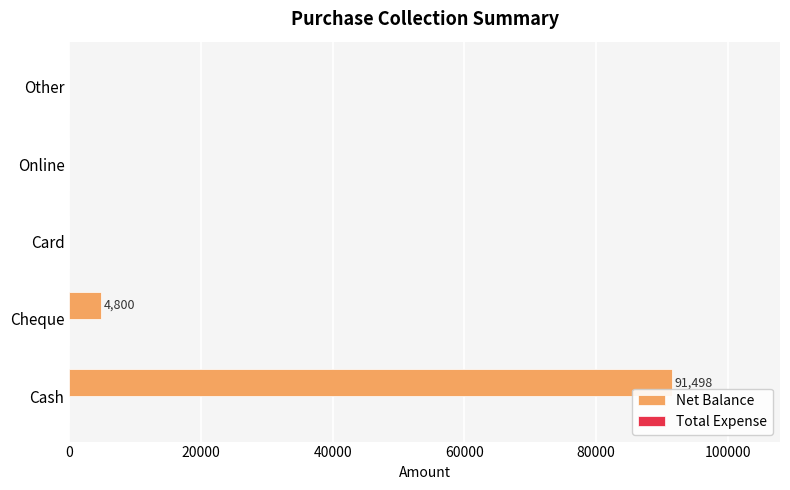

Reading bottom to top, list all the values displayed in this chart.

Cash=91498	Cheque=4800	Card=0	Online=0	Other=0